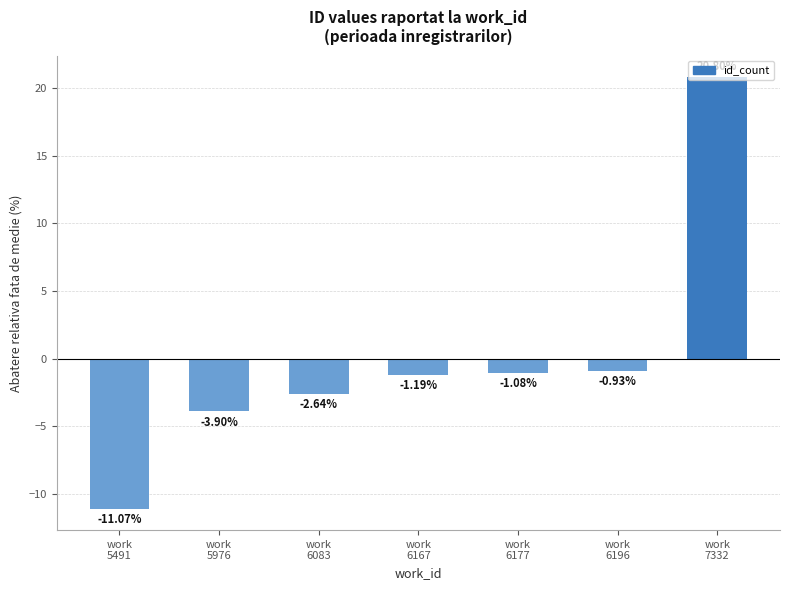

What is the difference between the maximum and minimum values?

31.9